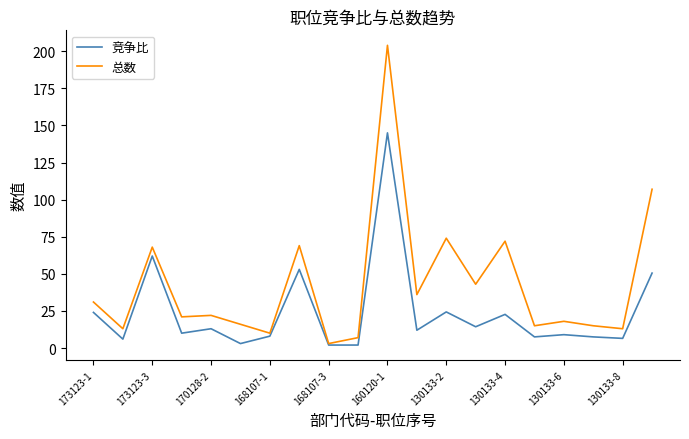

Which series has the largest range (max minus min)?

总数